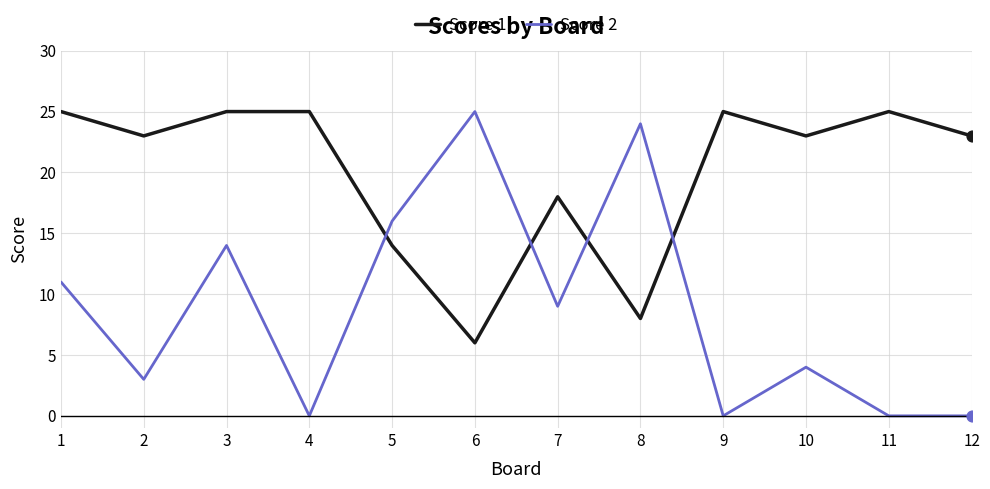

At which category is the sum across all series the highest?

3